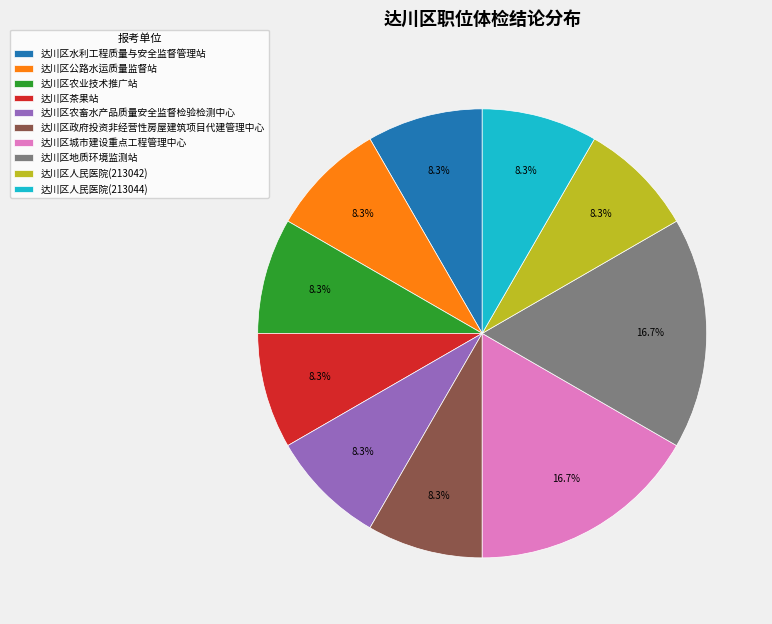

Is the sum of 达川区茶果站 and 达川区地质环境监测站 greater than half?

No